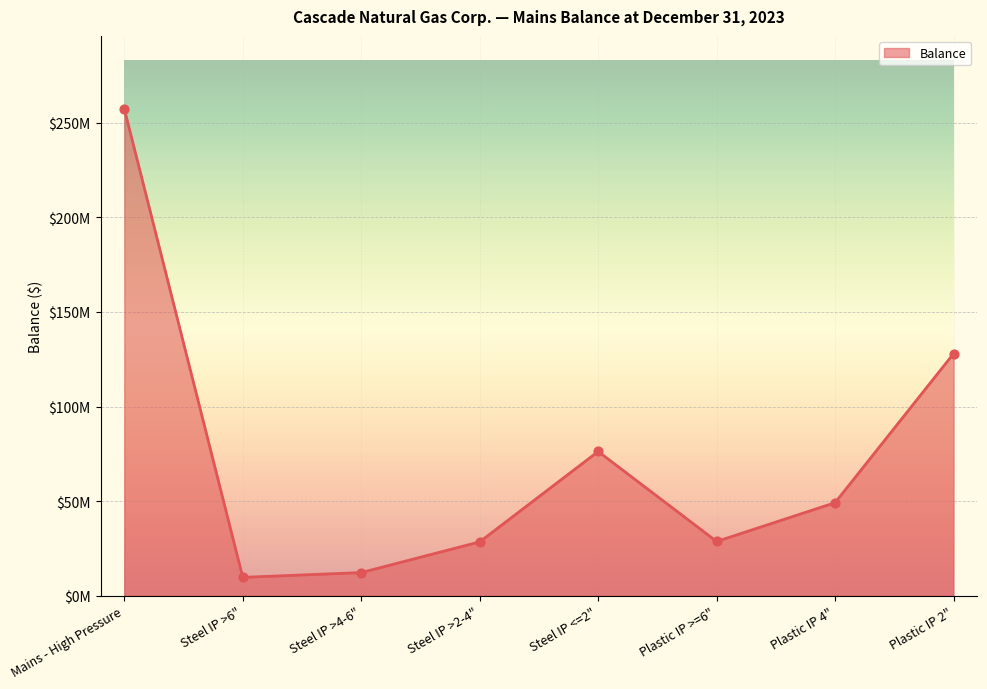

Approximately how many times larger is the value at Plastic IP >=6" compared to Plastic IP 4"?

0.6